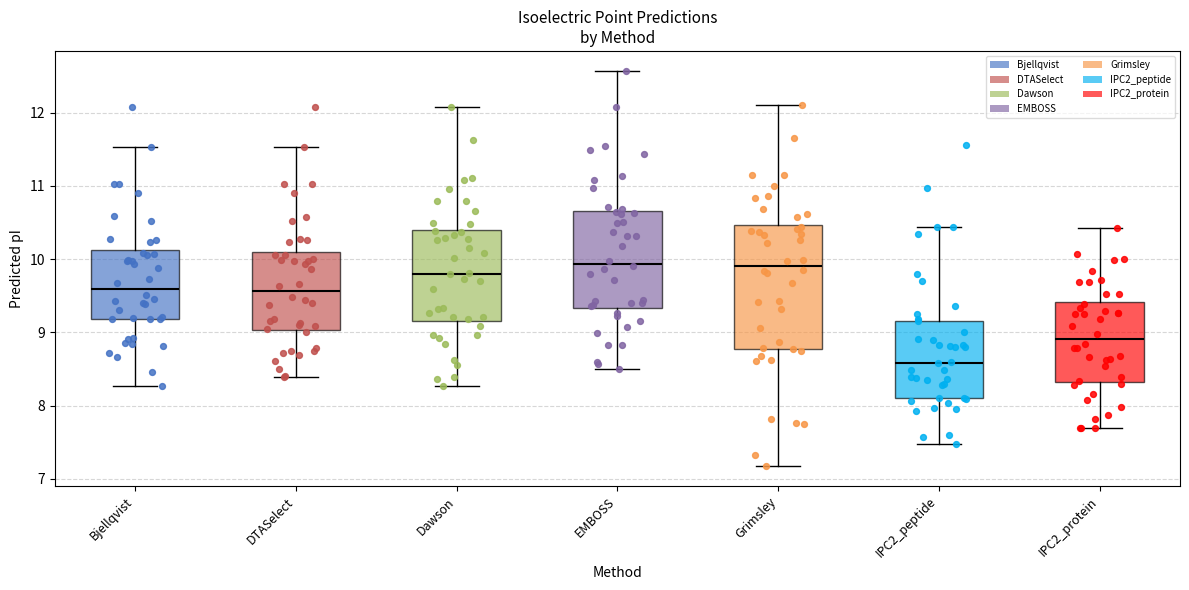

Where is the upper edge of the box for Grimsley on the y-axis? The values are not printed on the chart, so give them approximately, as read against the axis.

10.5